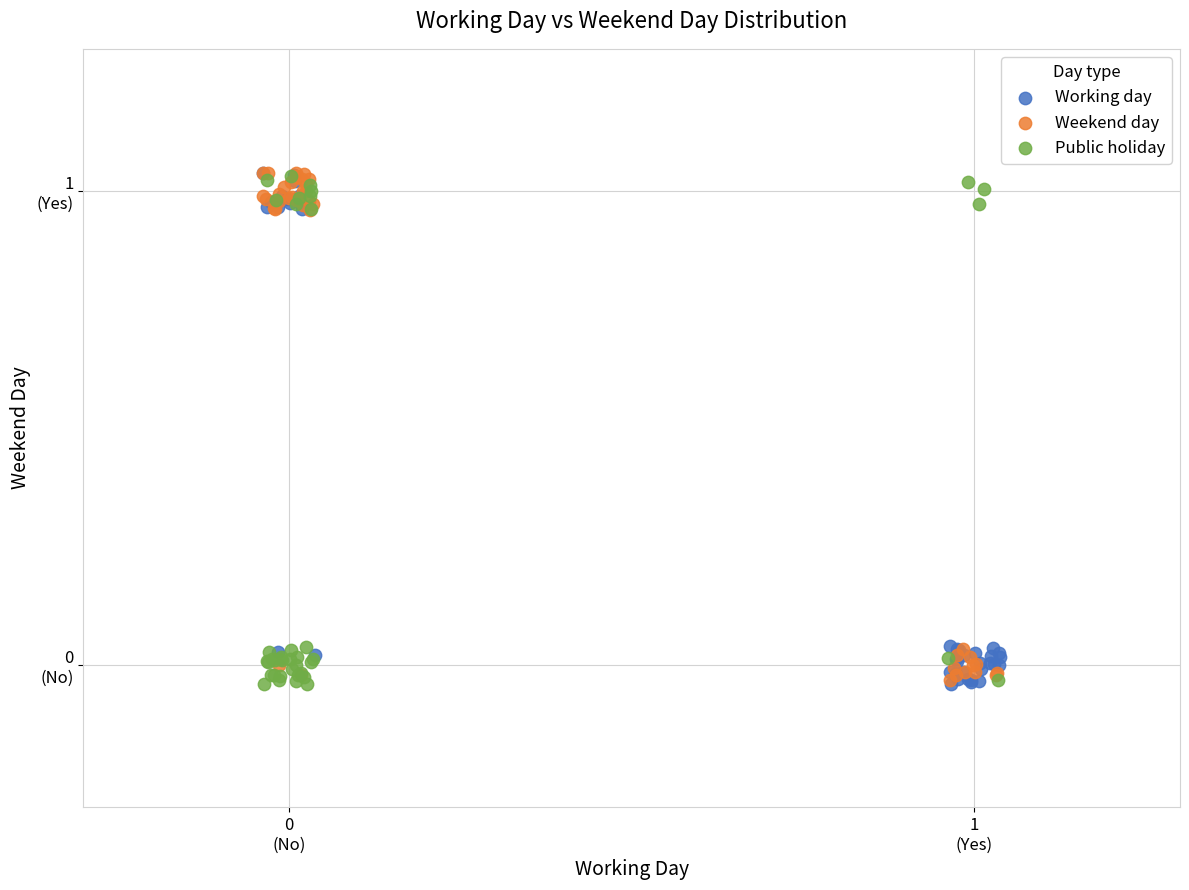

What are all the series names shown in the legend?

Working day, Weekend day, Public holiday